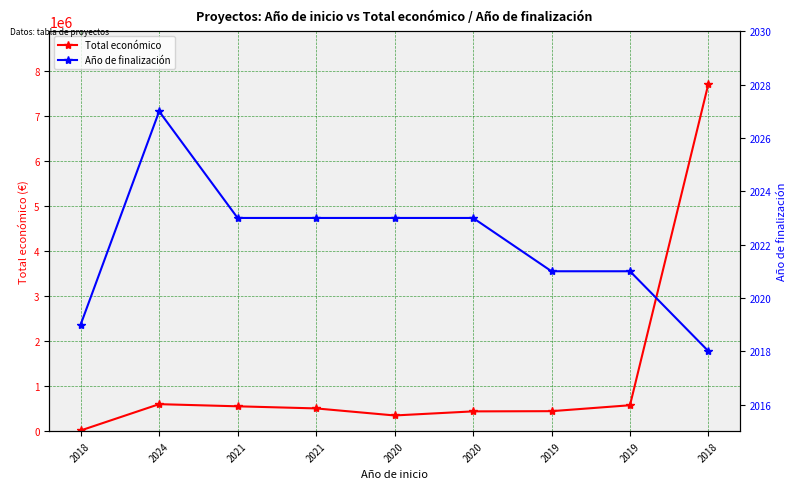

Reading left to right, transcribe all the data shown in this chart.

Total económico: 15827	599792	552147	505519	348843	439594	444167	575833	7717171
Año de finalización: 2019	2027	2023	2023	2023	2023	2021	2021	2018